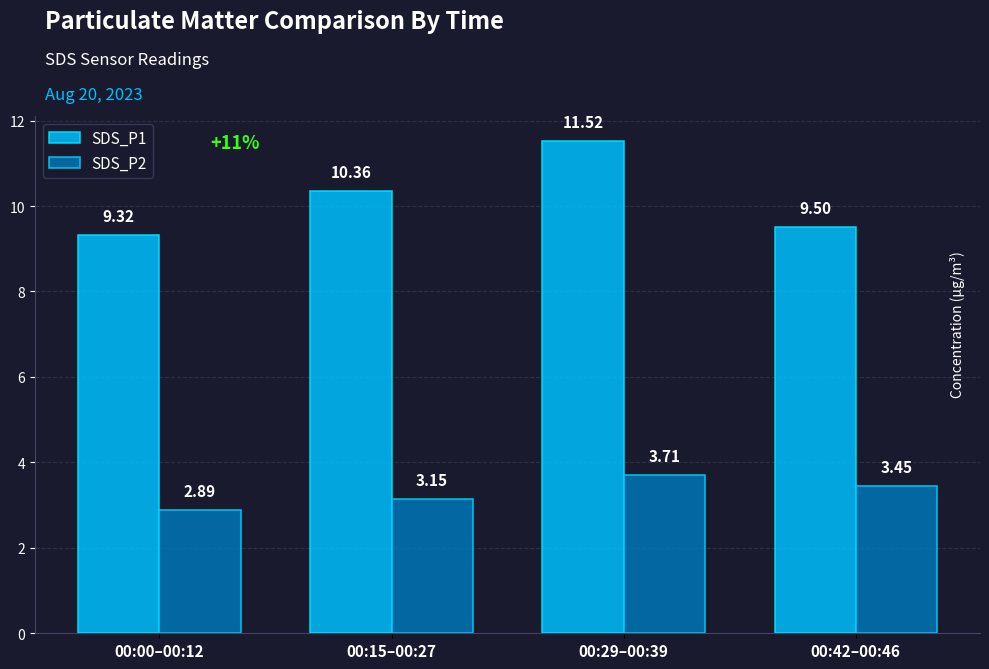

What is the average value of the SDS_P2 series?

3.3